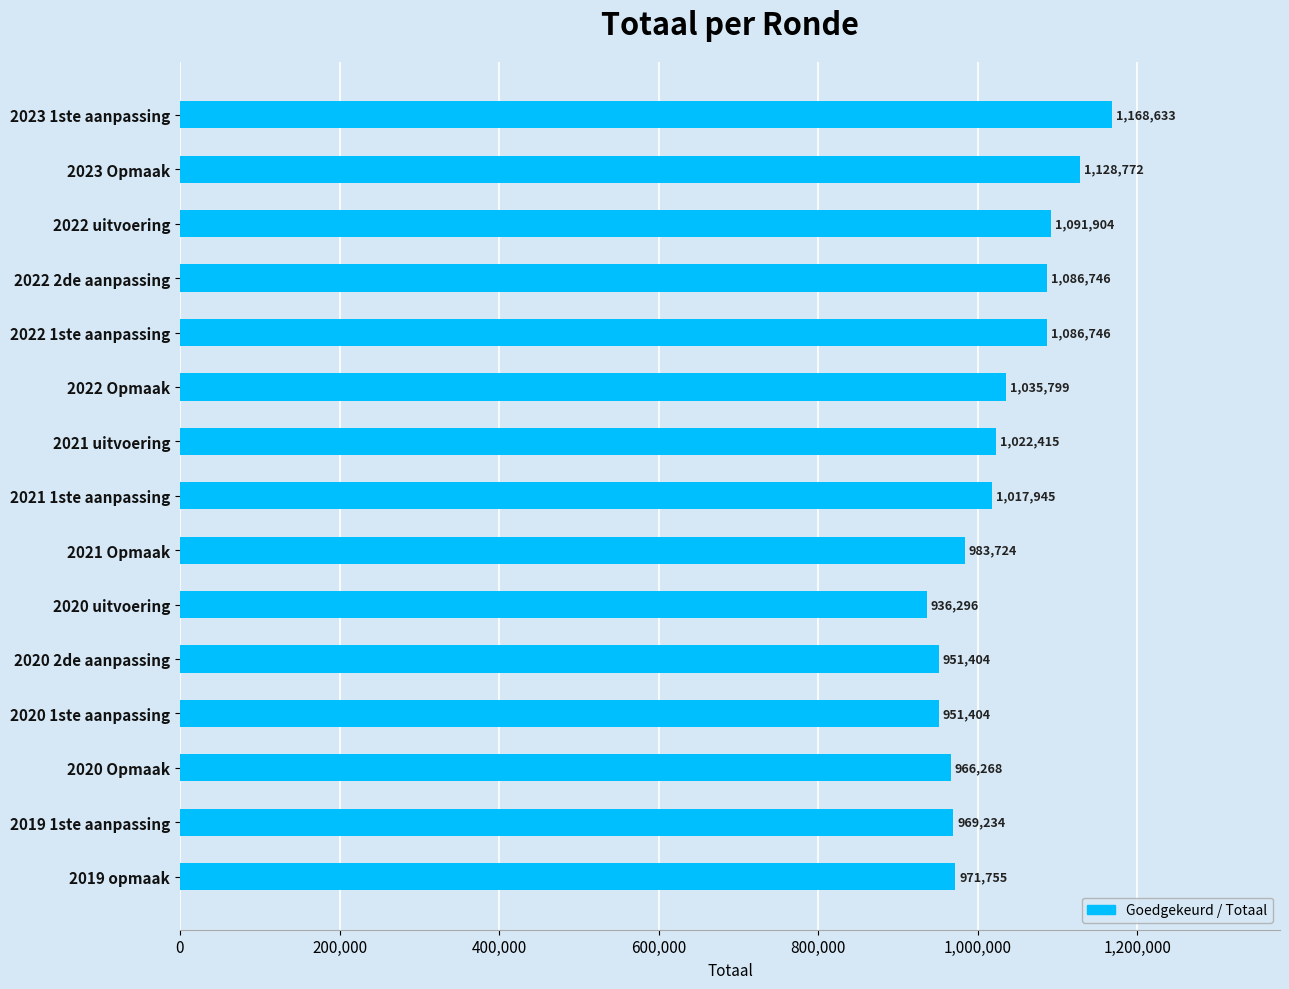

Which label corresponds to the largest value in the chart?

2023 1ste aanpassing